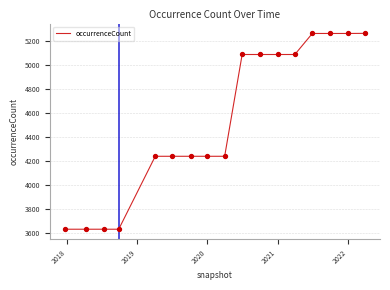

What is the greatest value displayed?

5265